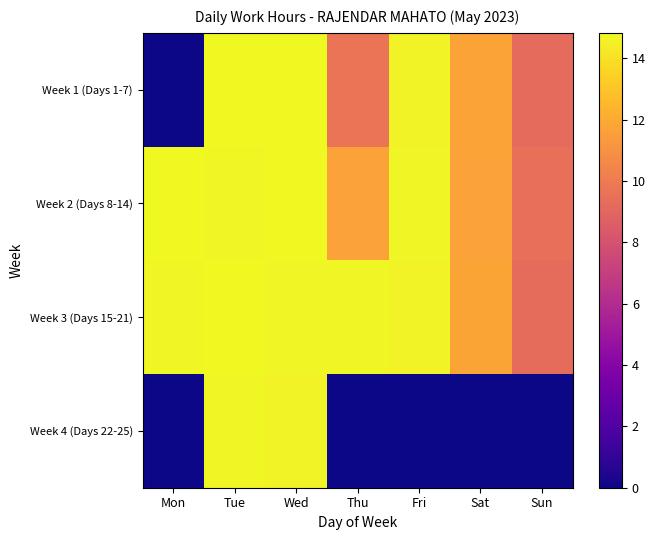

List the series in order of their peak value, highest first.

Week 1 (Days 1-7), Week 2 (Days 8-14), Week 3 (Days 15-21), Week 4 (Days 22-25)